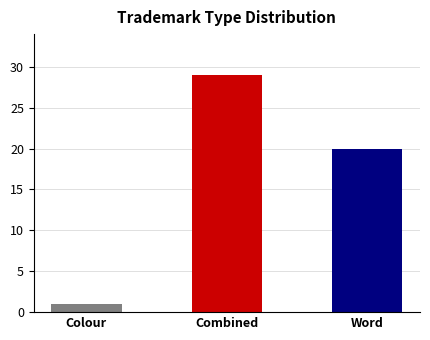

At which label is the value closest to 17?

Word